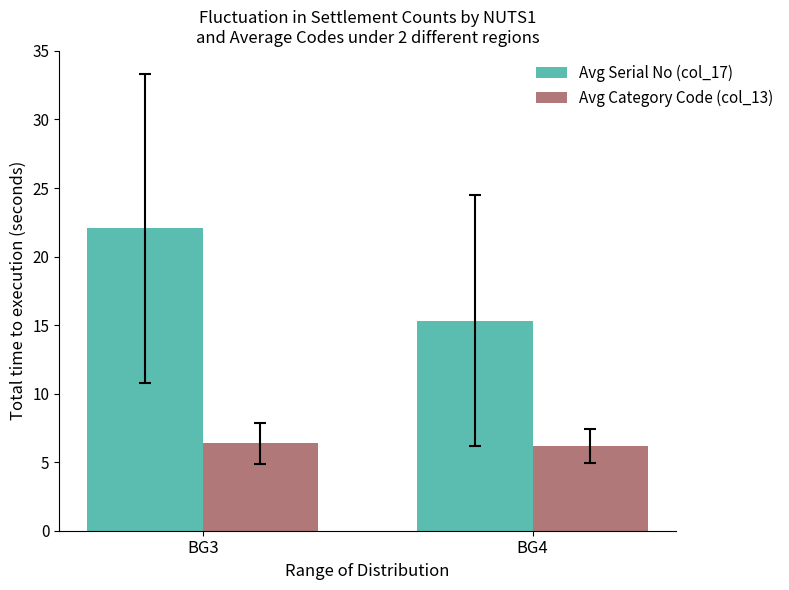

True or false: Avg Category Code (col_13) has a value of 6.4 at BG3.

True